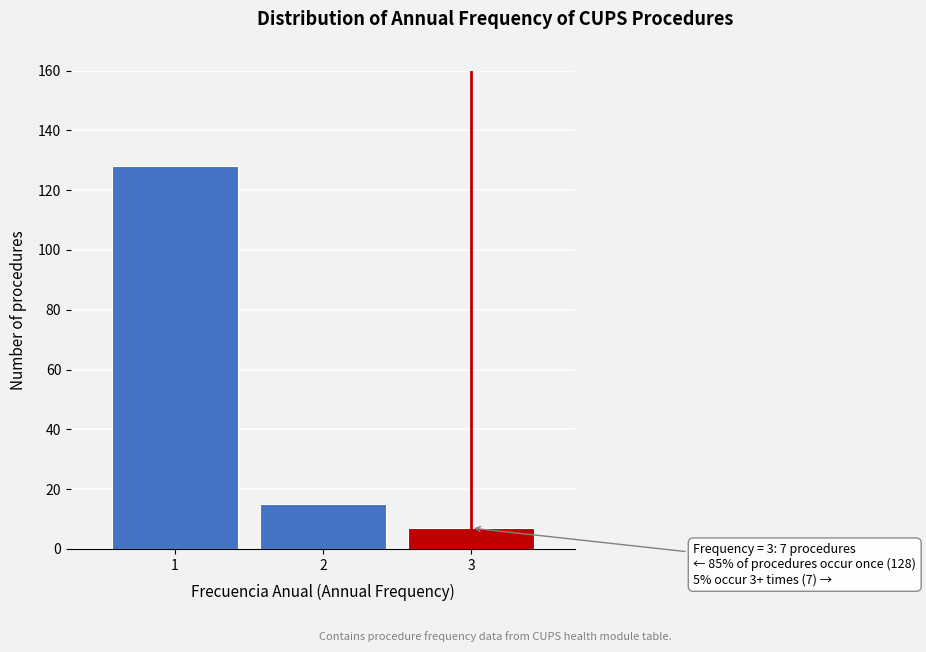

Reading right to left, extract all data points from this chart.

3=7	2=15	1=128